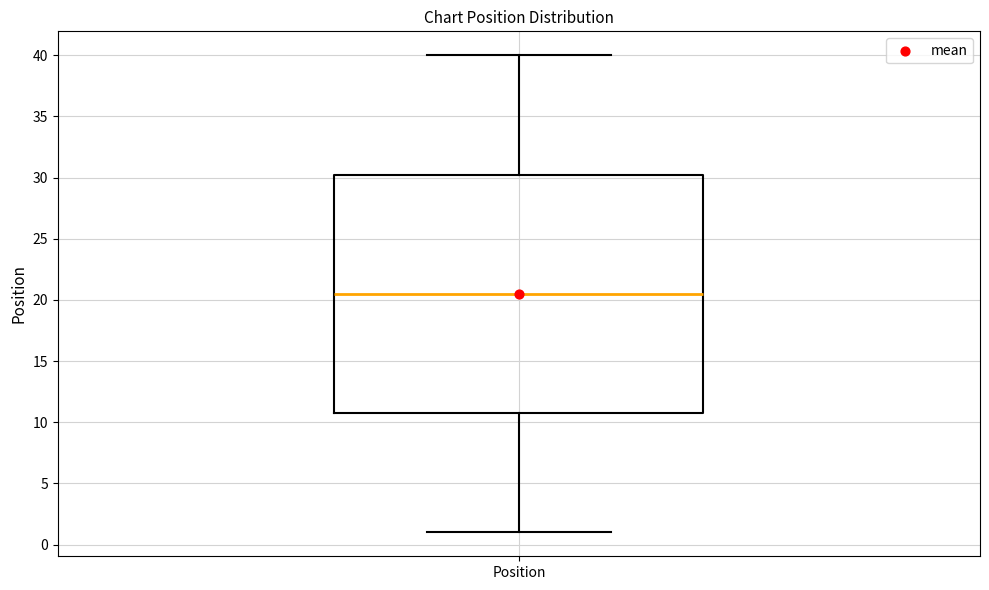

Transcribe this box plot: give where the median line is, the range the box spans, and where the two whiskers end, as read against the y-axis. The values are not printed on the chart, so give them approximately, as read against the axis.

median 20.5, box 11.0 to 30.5, whiskers 1.0 to 40.0